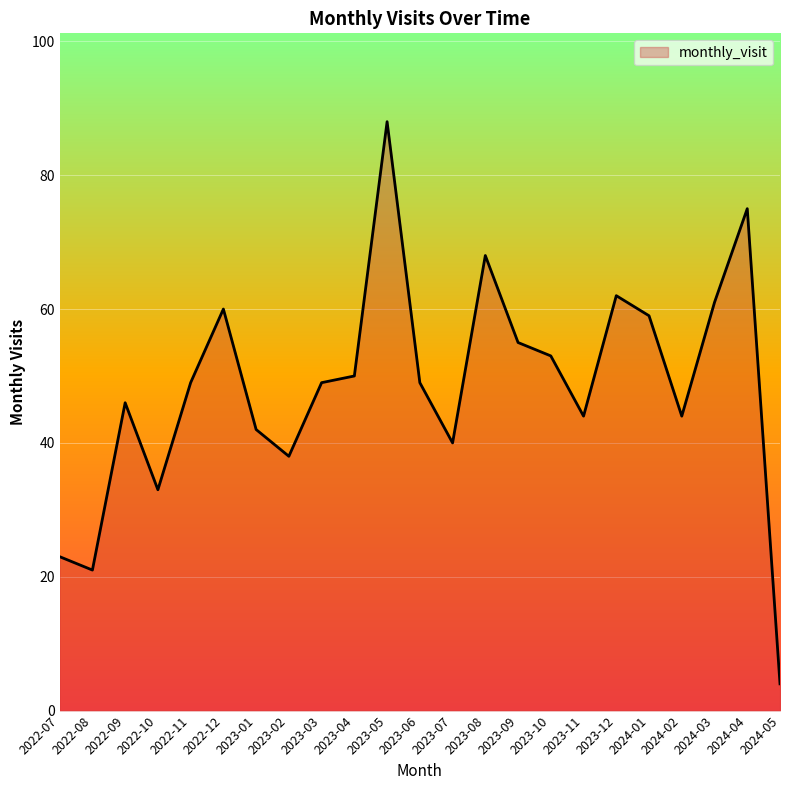

What position from the left is 2023-12?

18